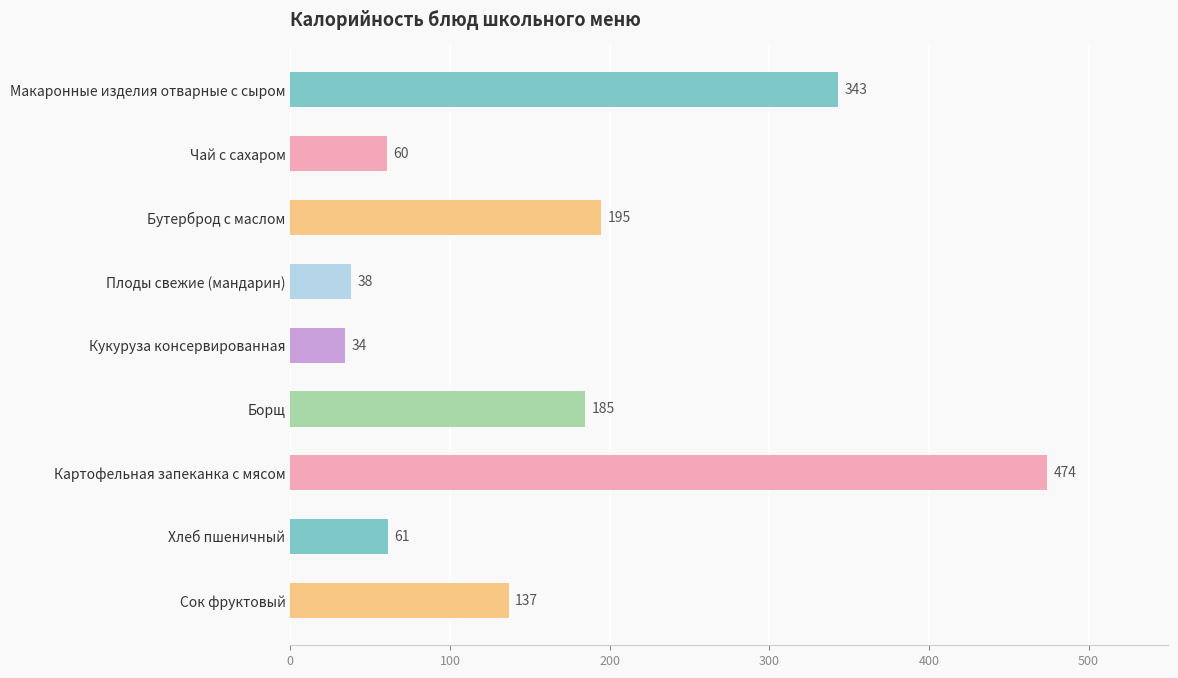

What is the label of the 4th bar from the top?

Плоды свежие (мандарин)